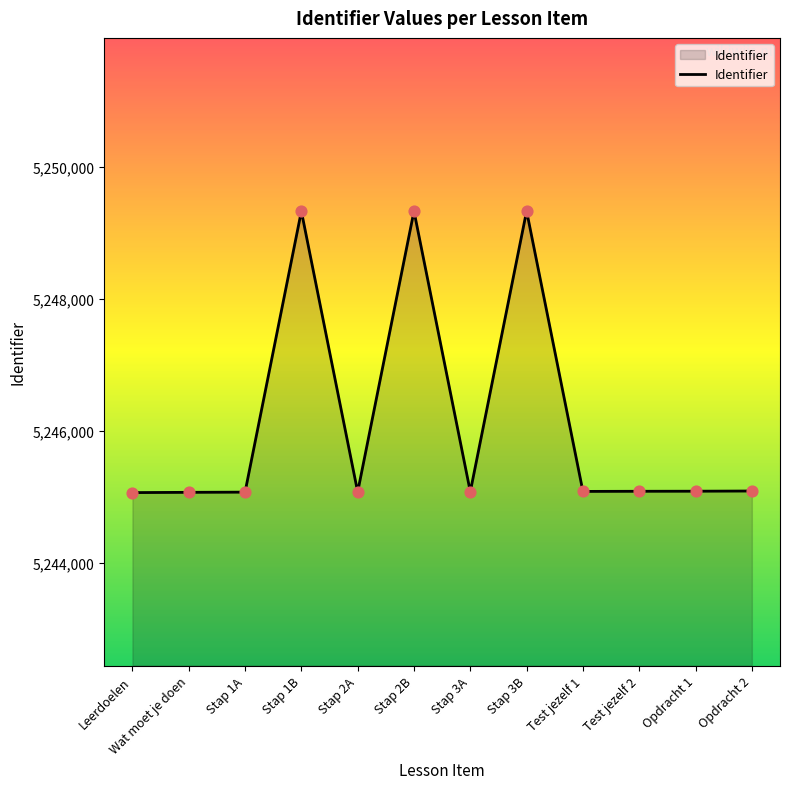

Between Stap 1B and Leerdoelen, which is larger?

Stap 1B